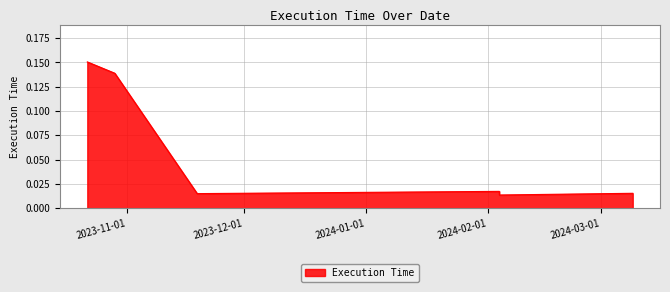

Is it true that the value at 2023-11-19 is 0.0?

False